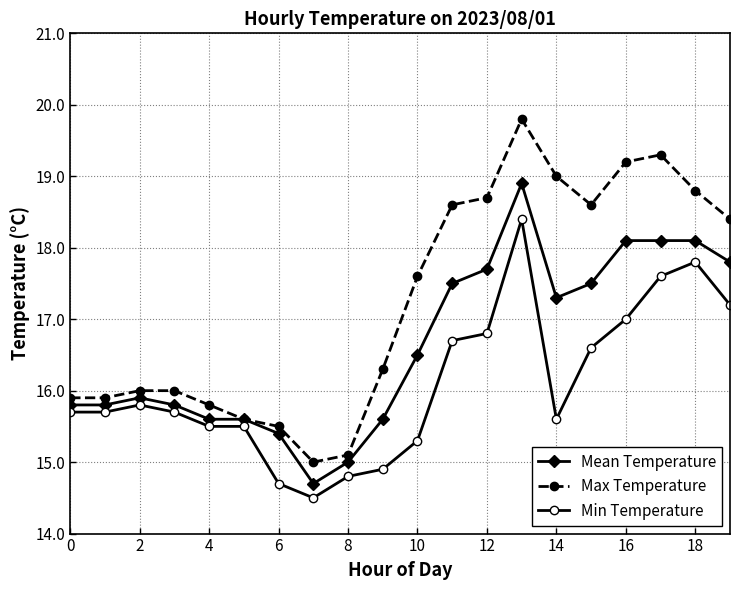

True or false: Min Temperature and Max Temperature cross at least once.

False